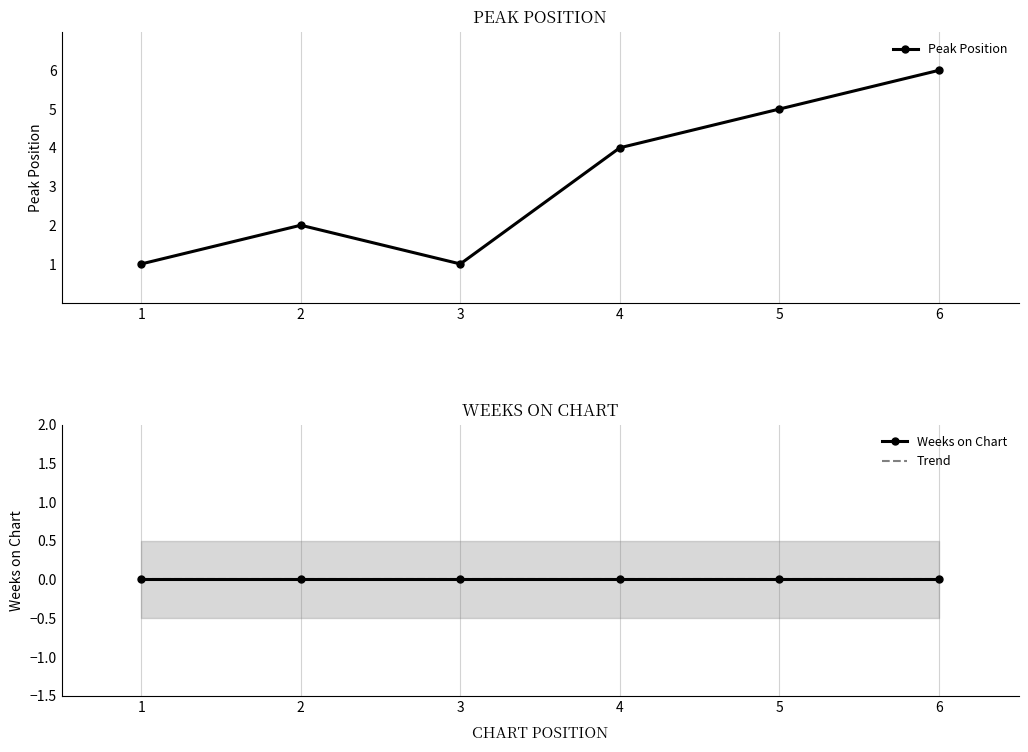

Rank the categories by value from highest to lowest.

6, 5, 4, 2, 1, 3